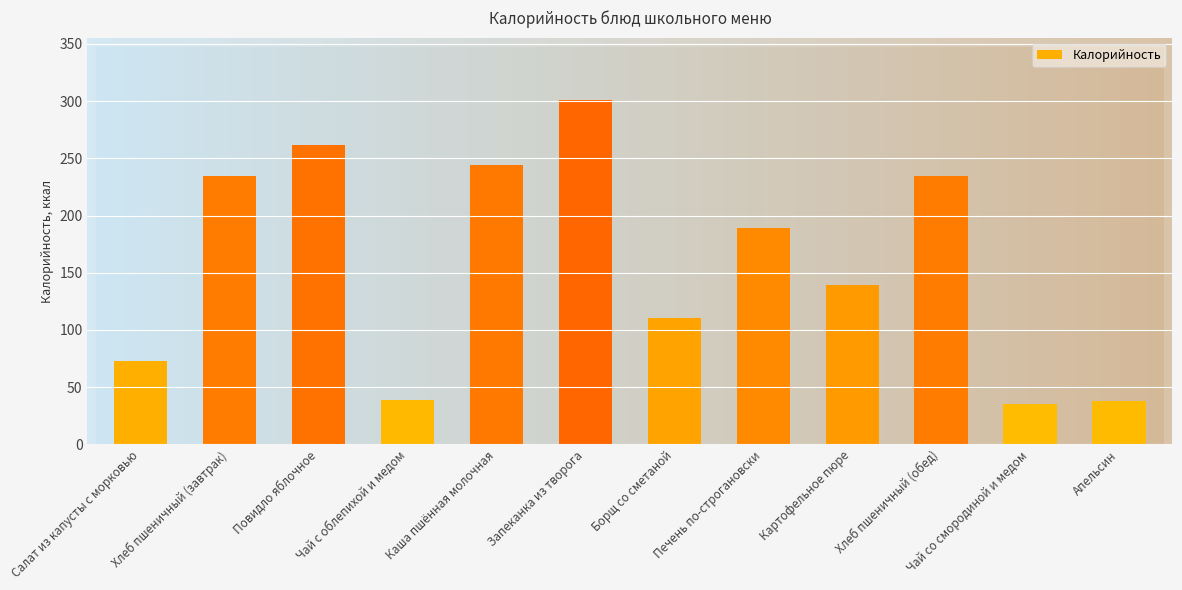

What is the difference between the values at Печень по-строгановски and Каша пшённая молочная?

54.6